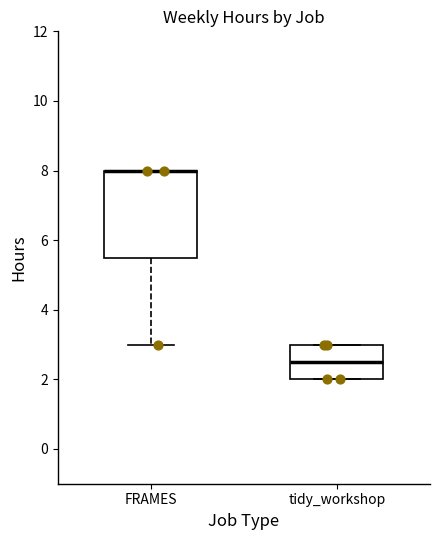

Where does the lower whisker of the box for FRAMES end on the y-axis? The values are not printed on the chart, so give them approximately, as read against the axis.

3.0